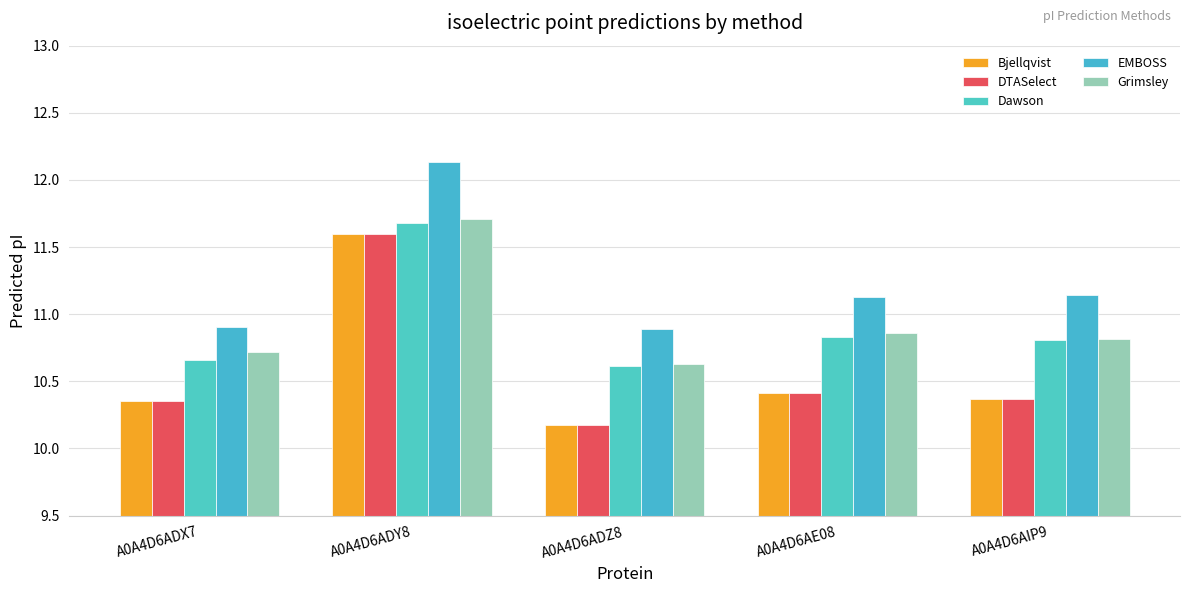

Count the number of categories in the chart.

5